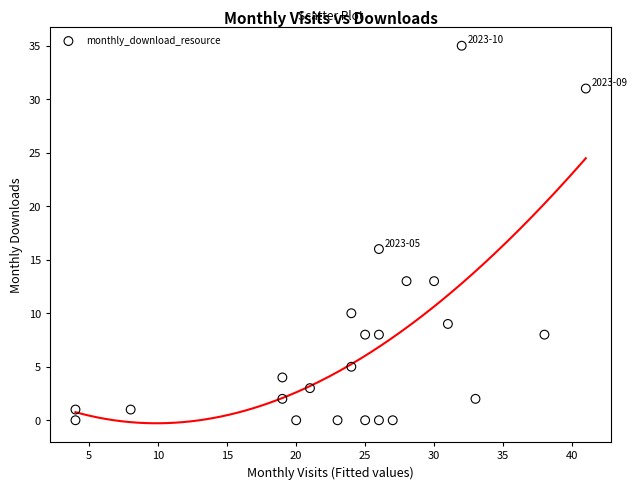

What is the range of Y values (max minus min)?

35